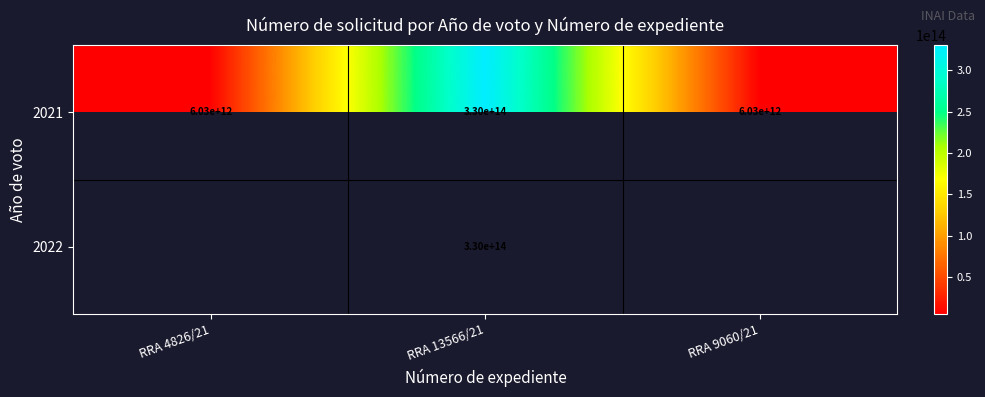

Is it true that 2021 equals 6030000000000 at RRA 4826/21?

True